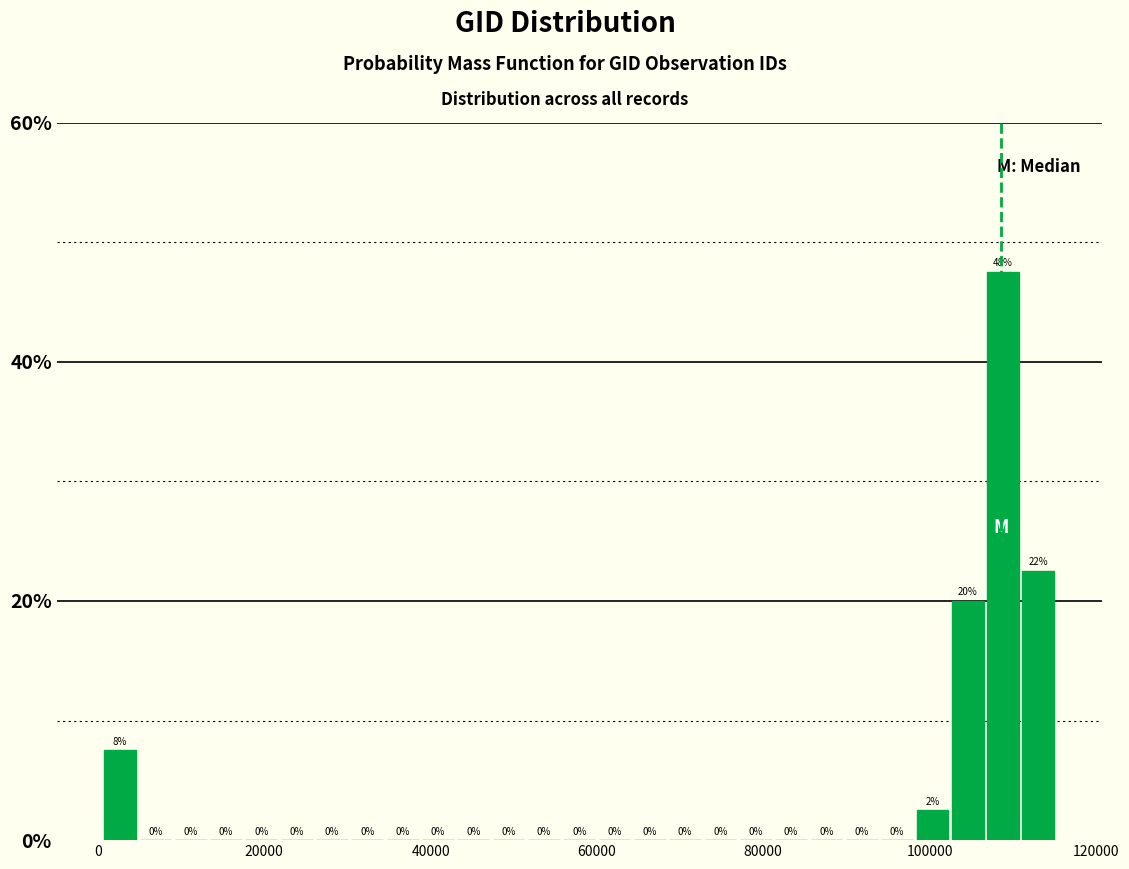

Read against the x-axis, roughly where is the centre of the tallest bar?

108000